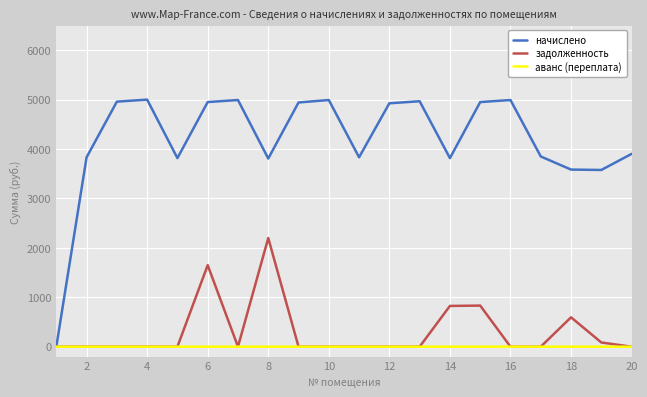

What is the maximum value for начислено?

5001.1